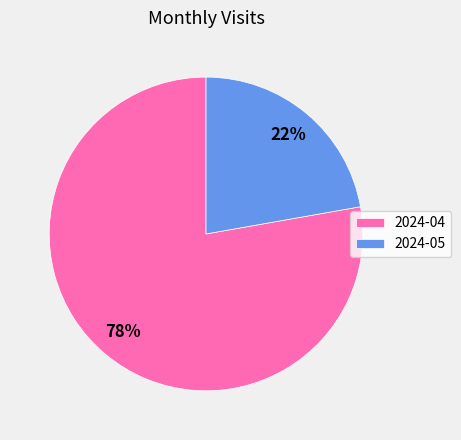

To the nearest percent, what is the combined percentage of 2024-05 and 2024-04?

100%